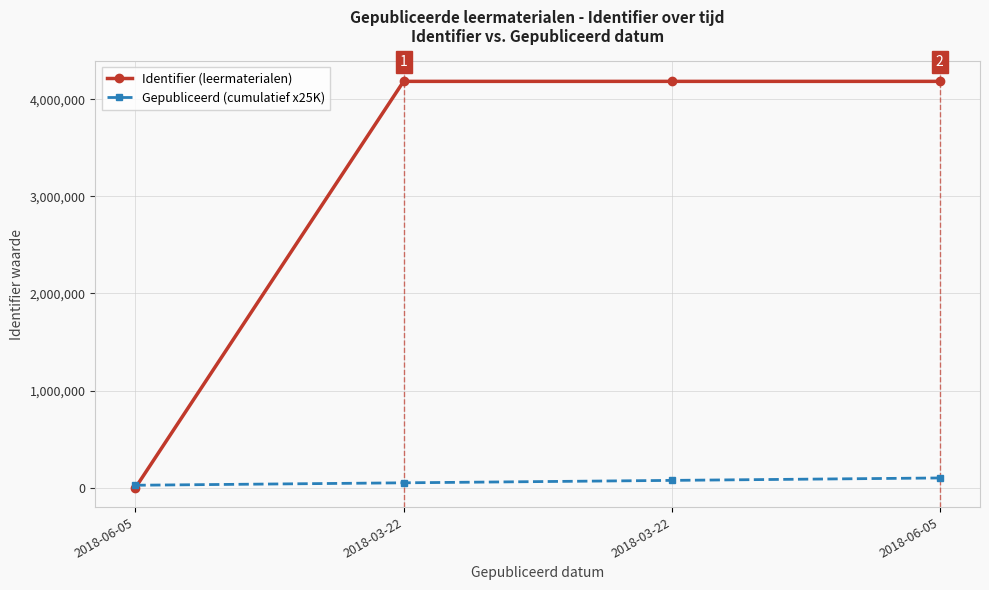

Between 2018-03-22 and 2018-06-05, which series saw the biggest shift?

Gepubliceerd (cumulatief x25K)